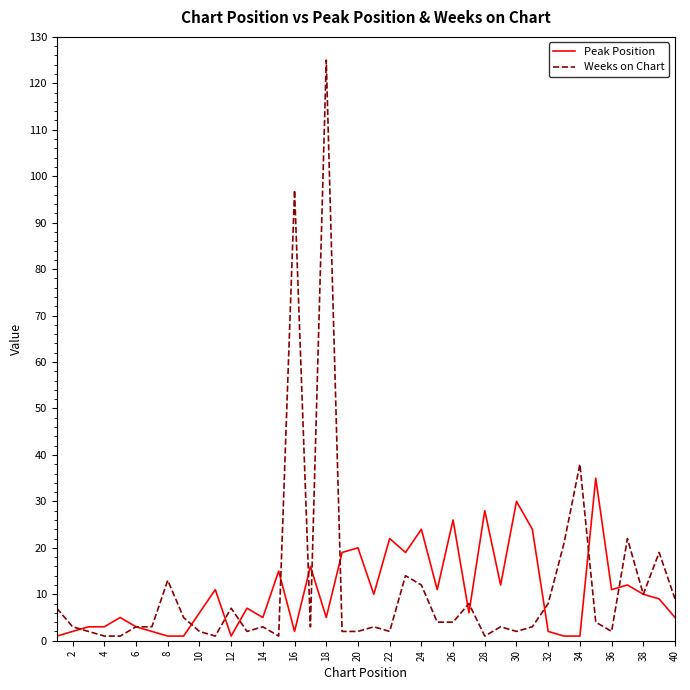

What are all the series names shown in the legend?

Peak Position, Weeks on Chart